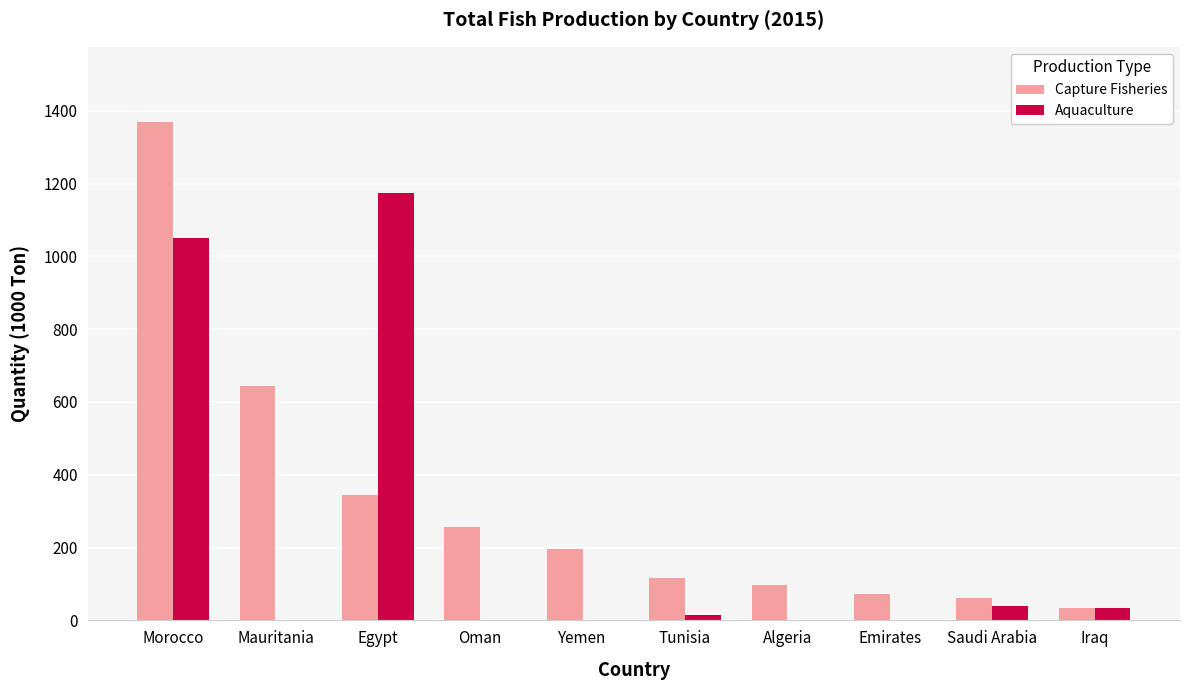

What is the maximum value for Aquaculture?

1175.0